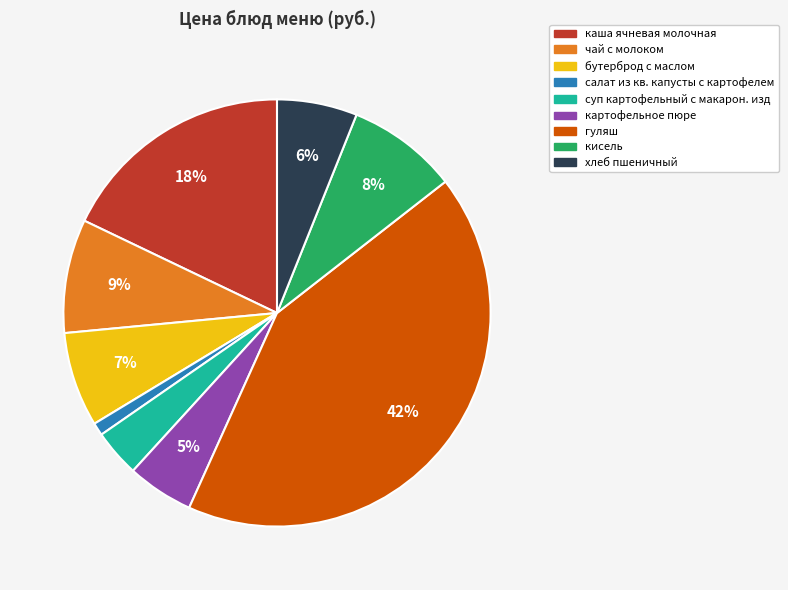

To the nearest percent, what percentage of the pie is гуляш?

42%